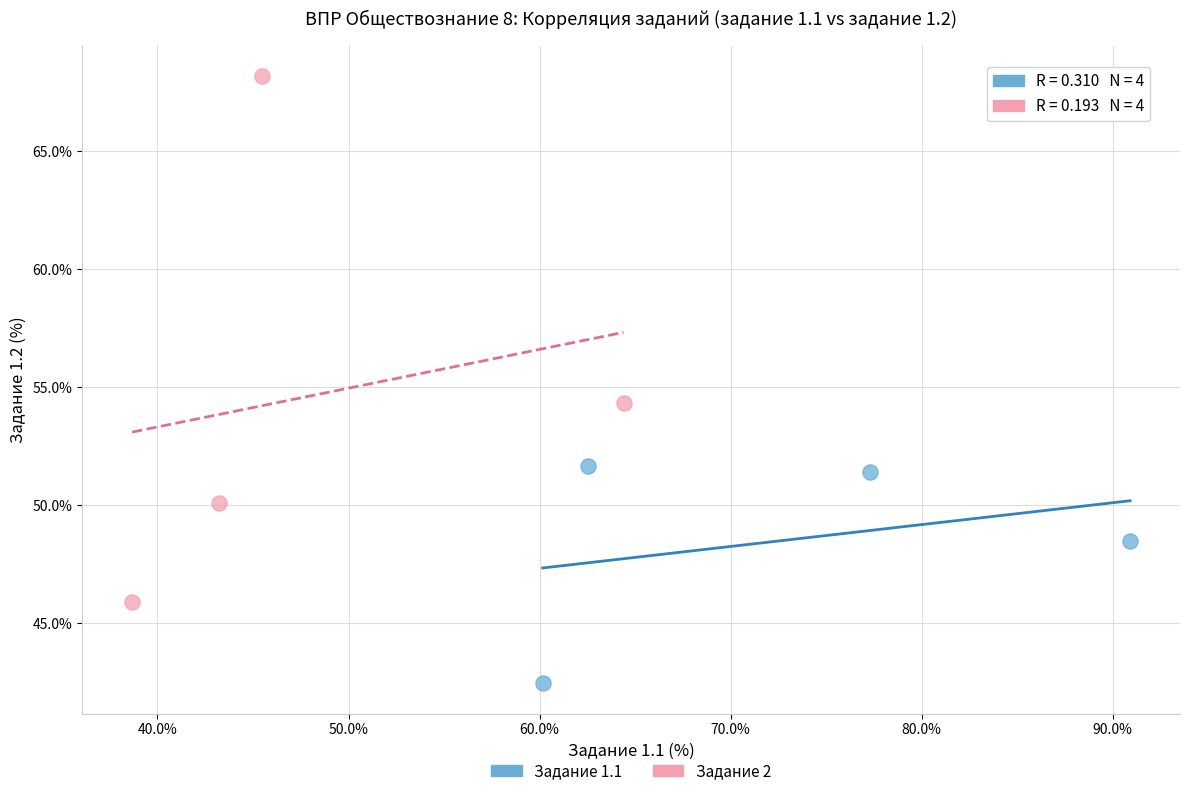

Which series has the widest spread of Y values?

Задание 2